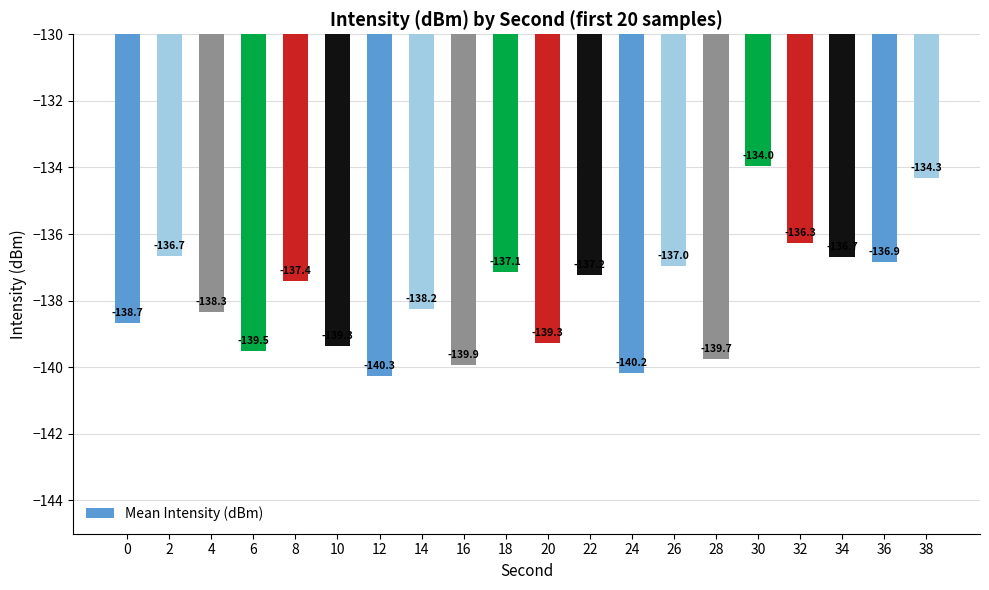

What is the minimum value shown in the chart?

-140.3